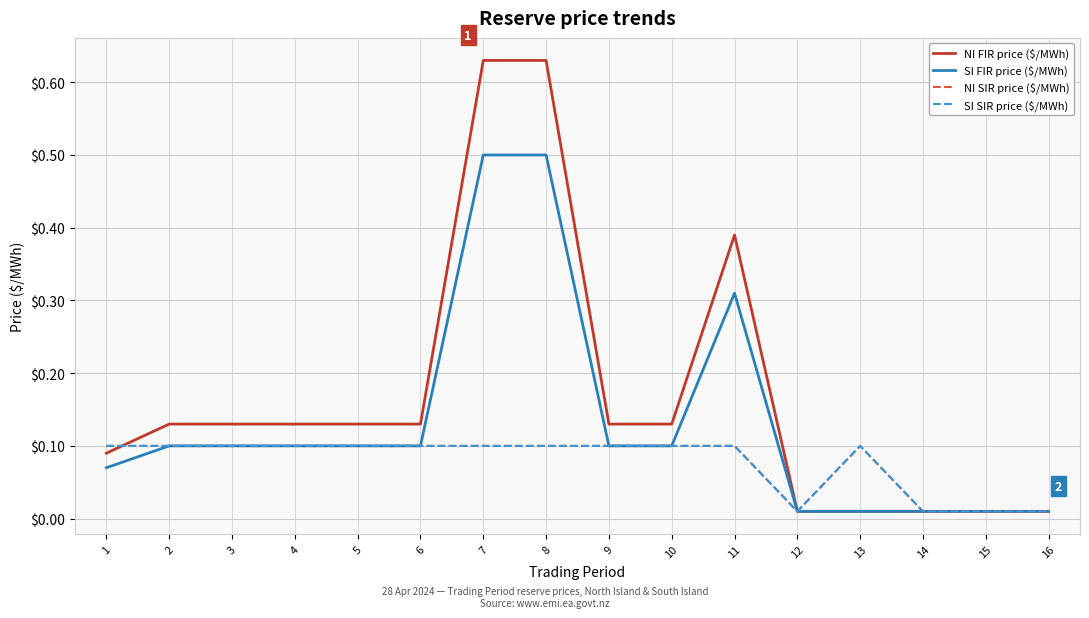

Does the chart display data point markers on the line(s)?

No